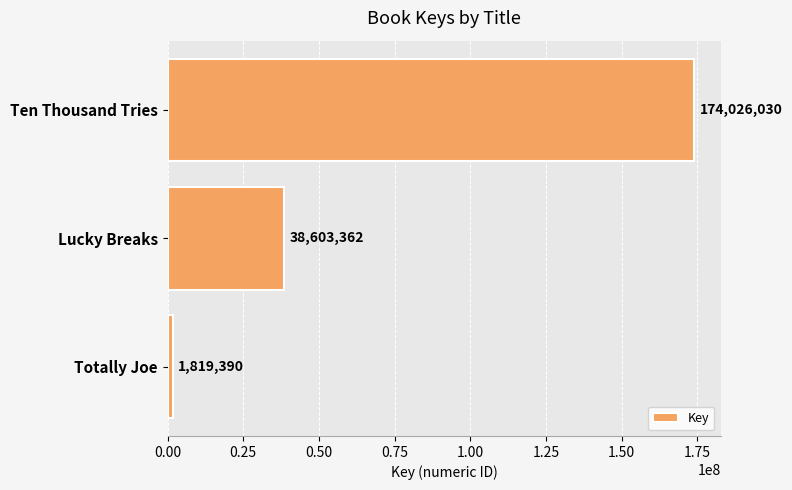

What is the label of the 1st bar from the top?

Ten Thousand Tries